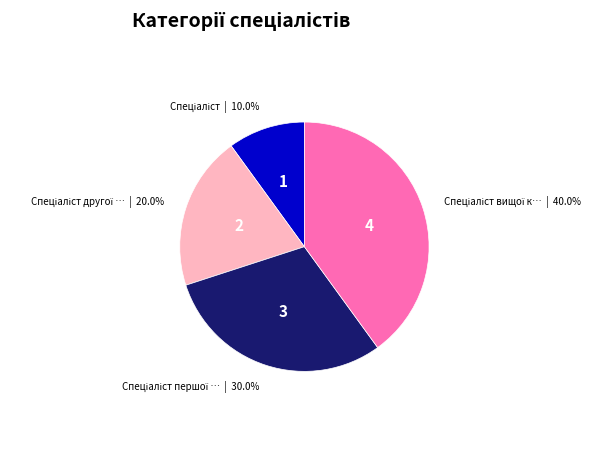

Does any single category account for the majority?

No